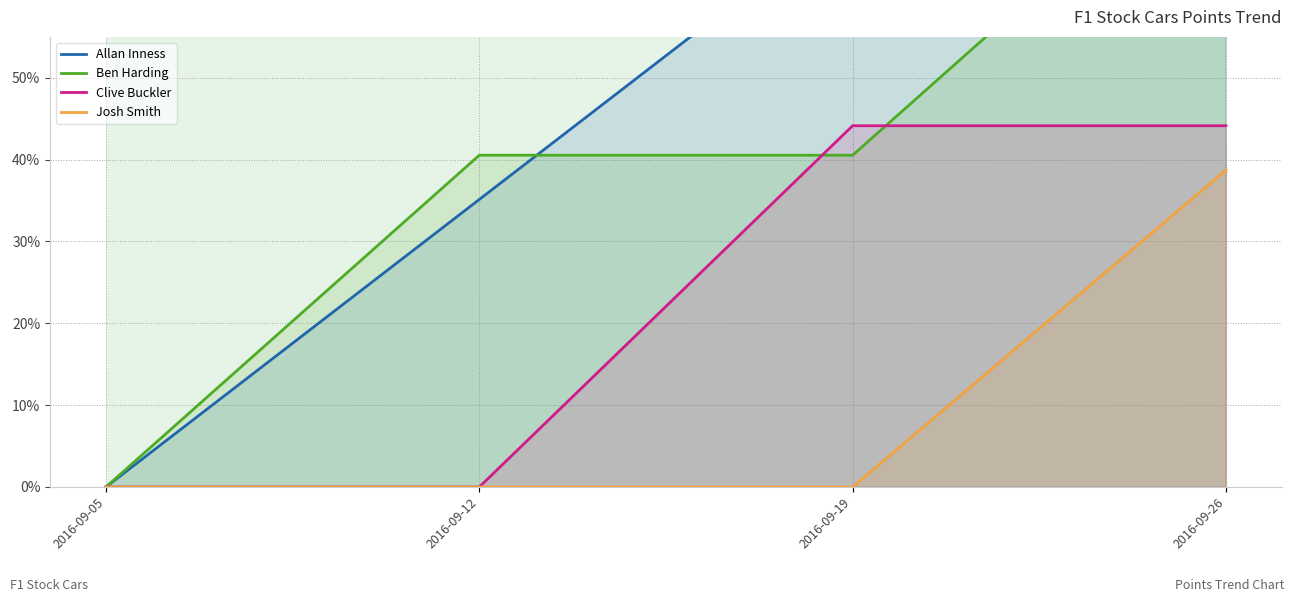

What is the difference between the second highest and minimum values in the Clive Buckler series?

44.1